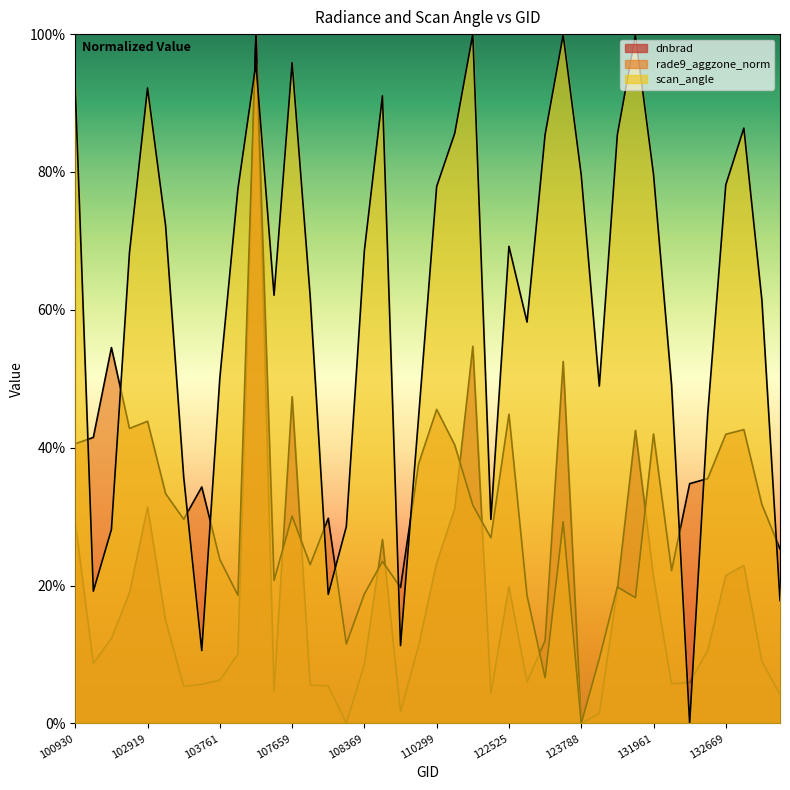

Which series changed the most between 110127 and 132310?

scan_angle